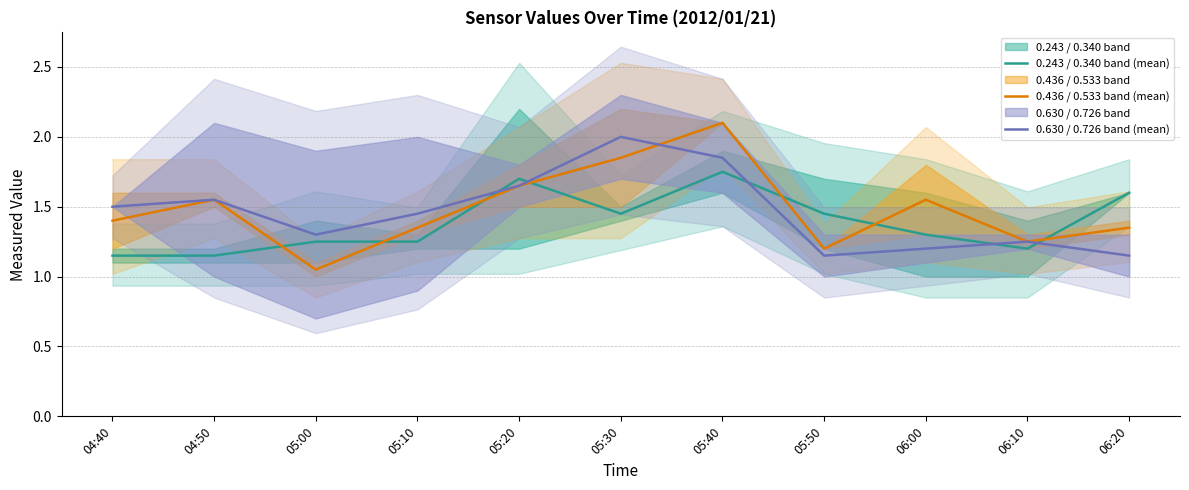

How many interior local valleys does the 0.630 / 0.726 band (mean) series have?

2